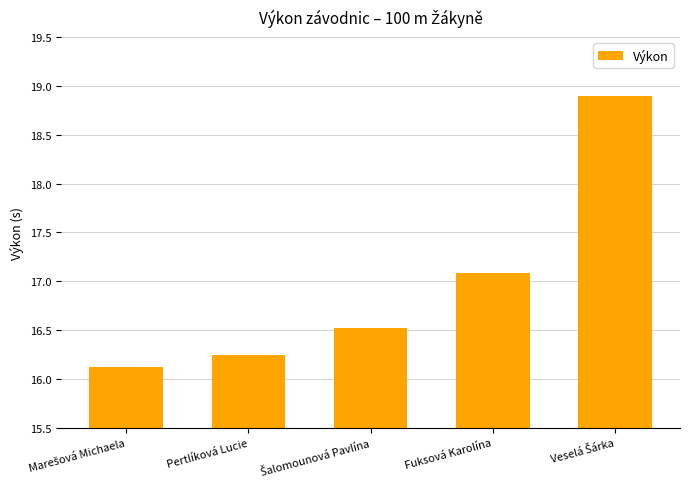

What is the minimum value shown in the chart?

16.1